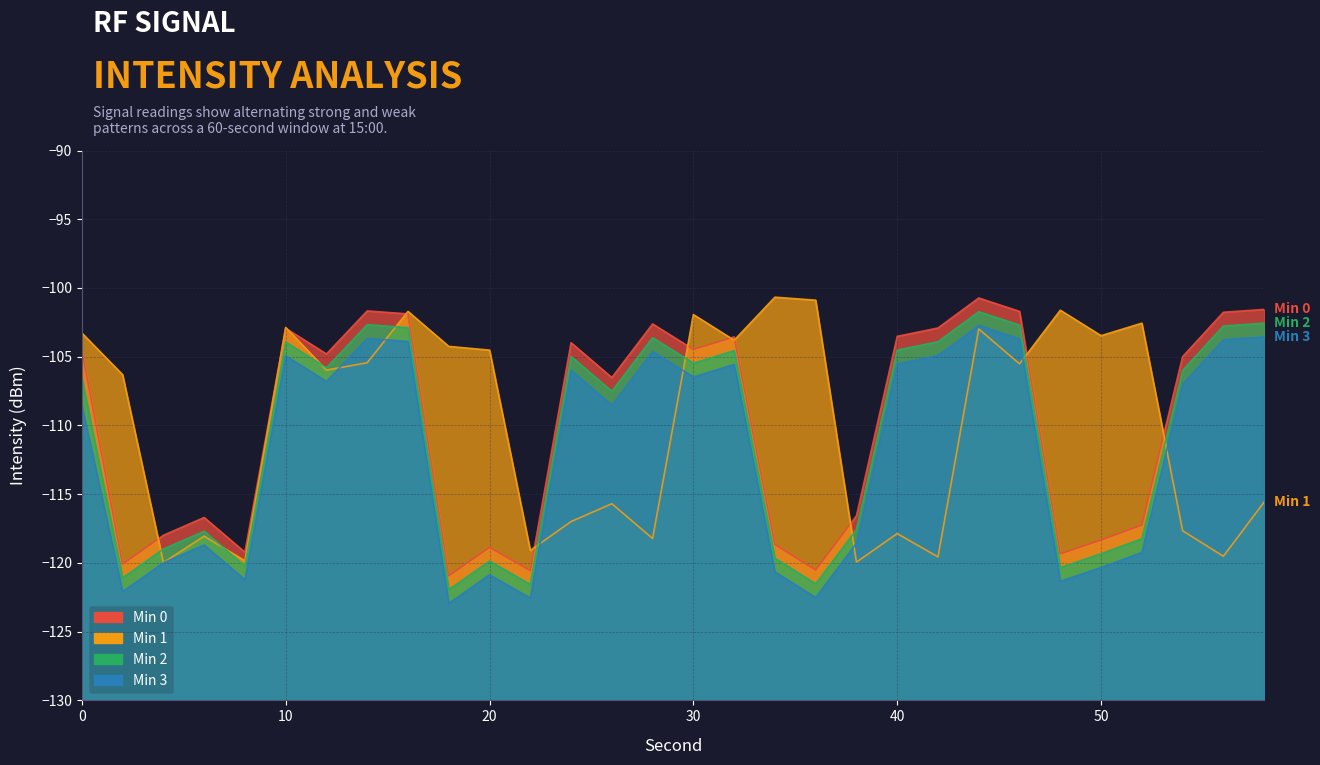

What is the spread (max minus min) of values at 0?

5.2